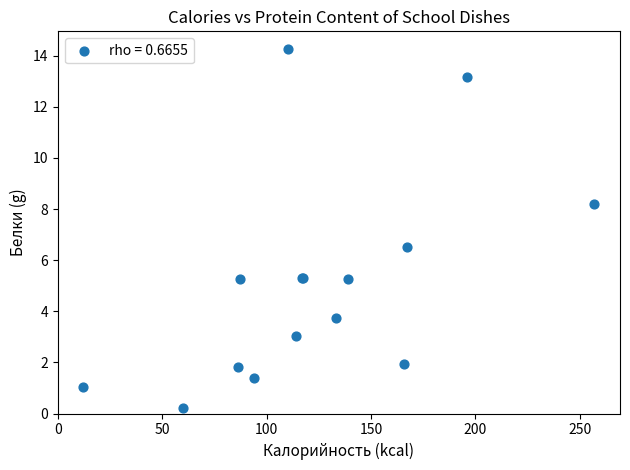

What Y value in the scatter plot is closest to 7?

6.5